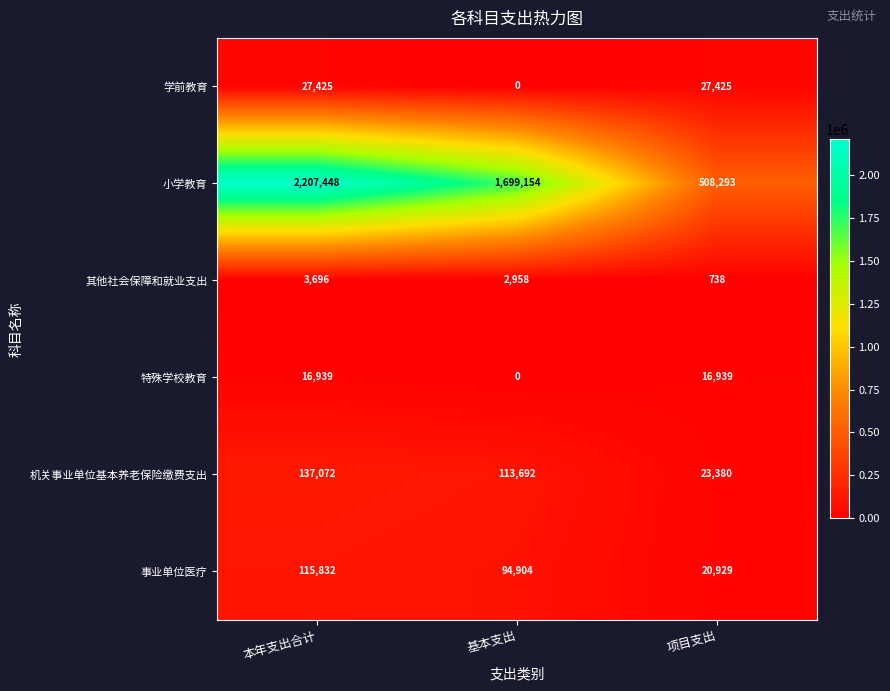

Which category has the lowest value across all series?

基本支出